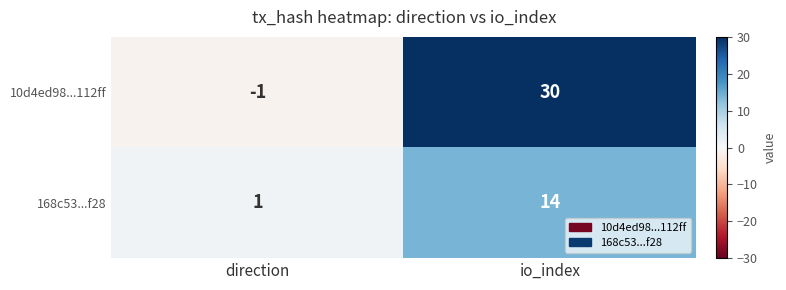

How many data points does each series have?

2